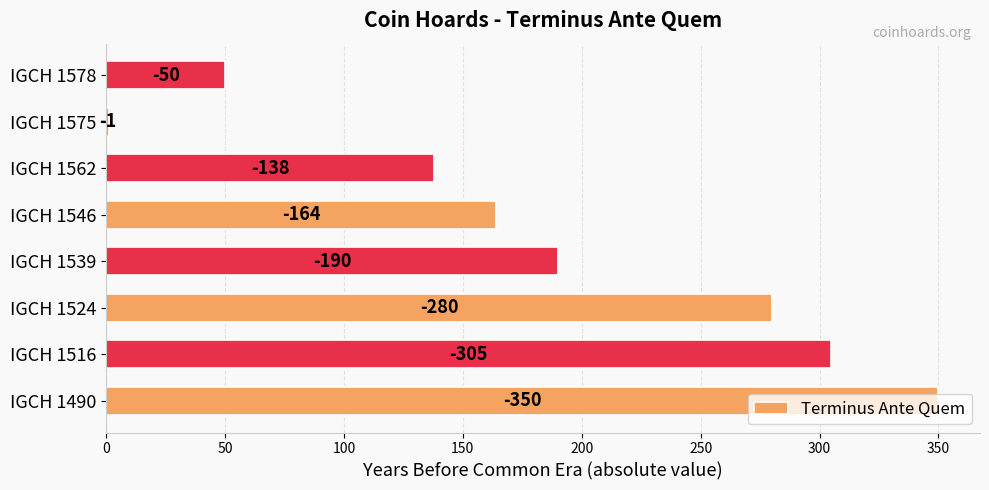

What is the greatest value displayed?

350